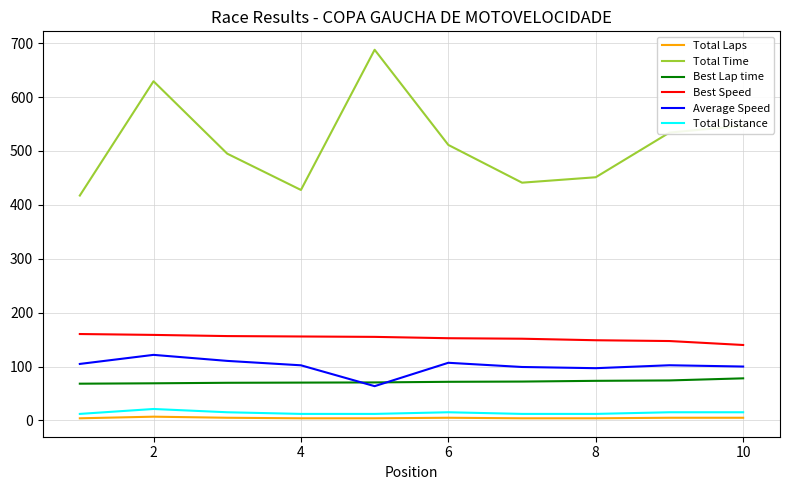

True or false: Average Speed and Best Speed cross at least once.

False